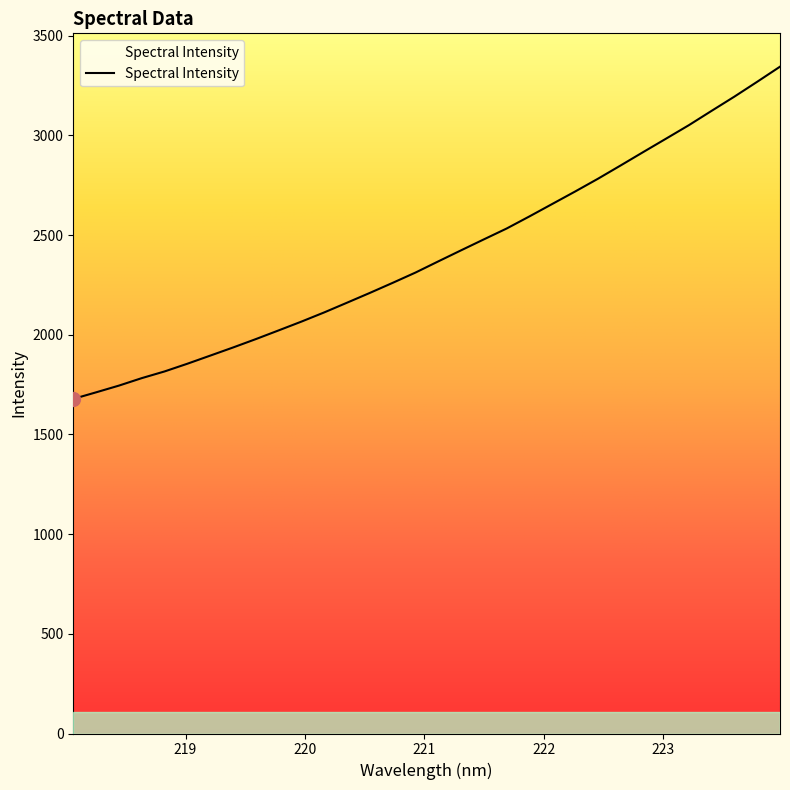

What is the value of the 28th point from the left?

3051.4